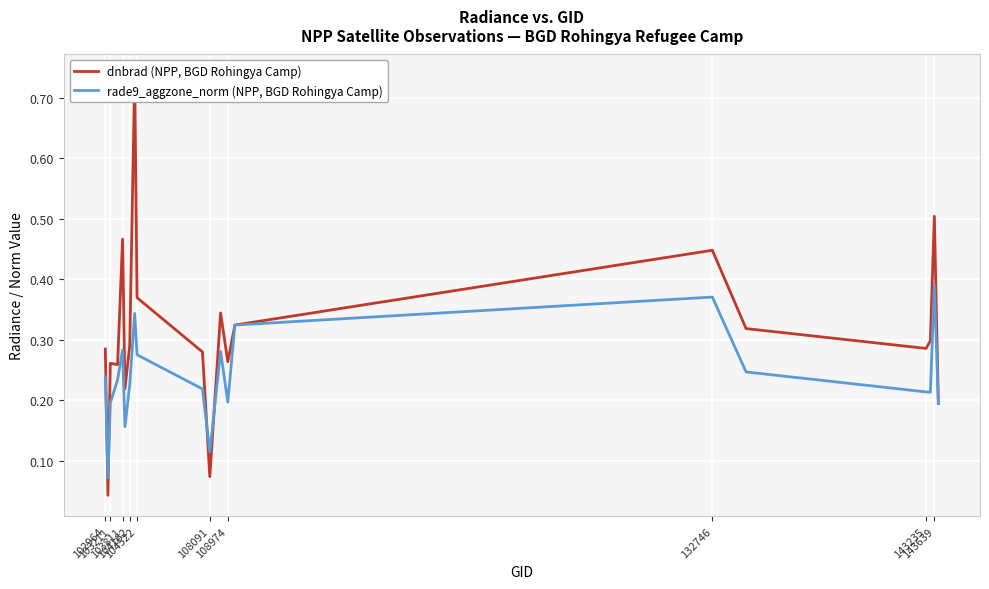

What is the maximum value for rade9_aggzone_norm (NPP, BGD Rohingya Camp)?

0.4